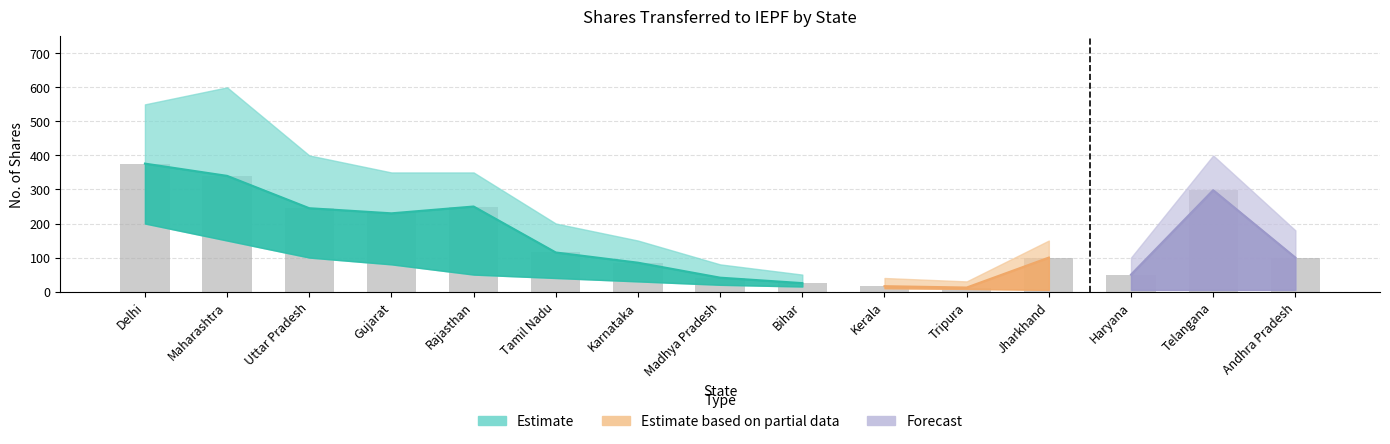

What is the label of the 15th bar from the left?

Andhra Pradesh